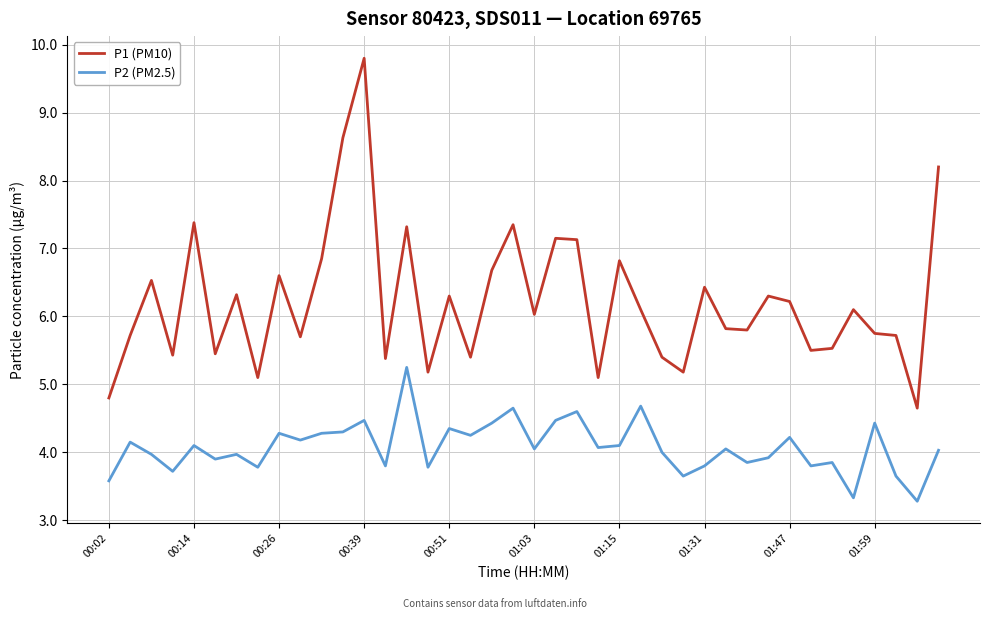

Which series has the largest total across all categories?

P1 (PM10)